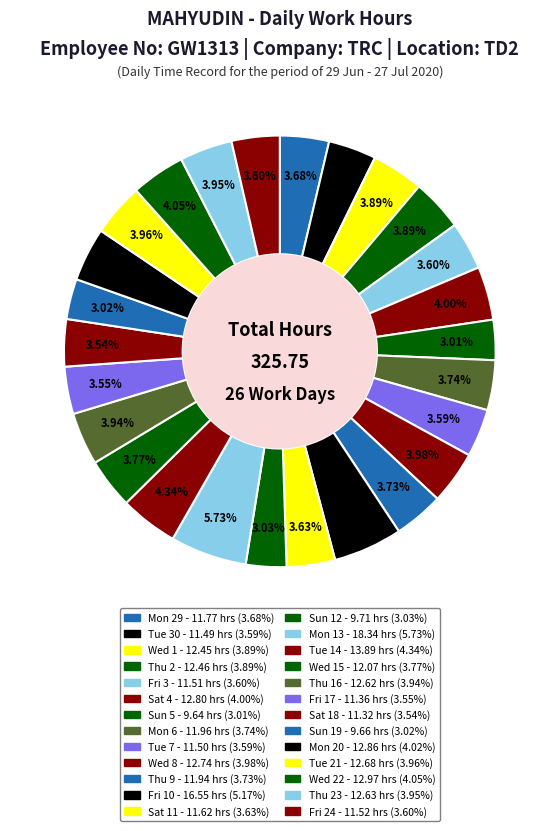

Which slice is the largest?

Mon 13